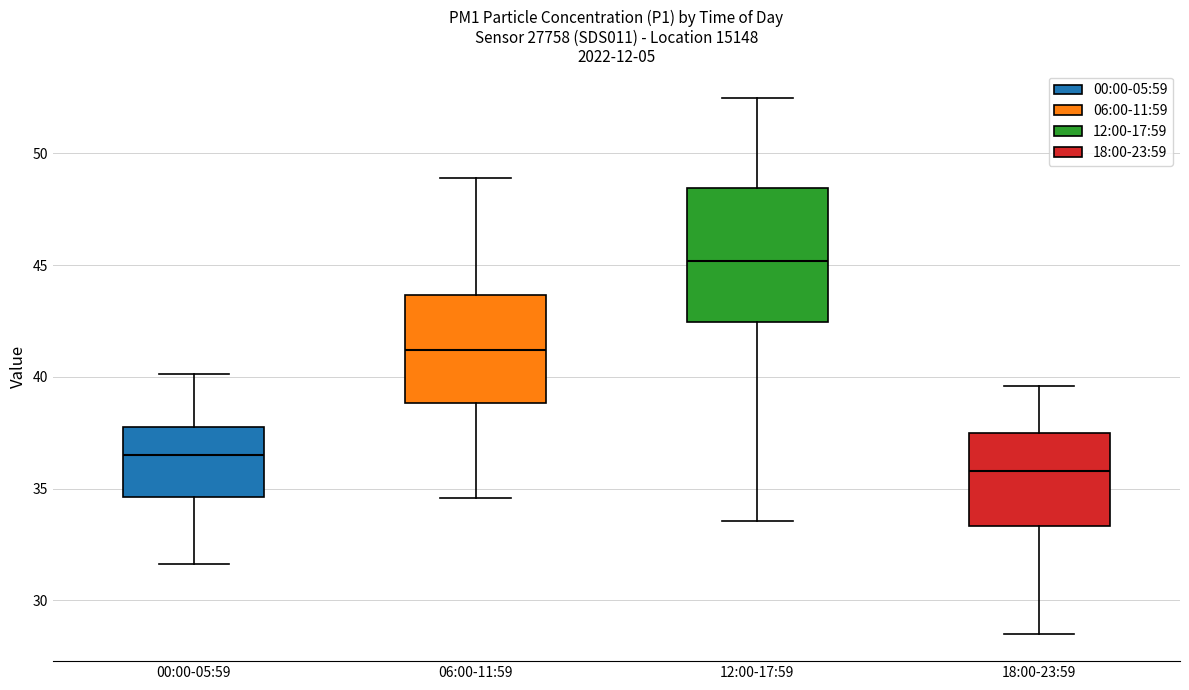

Comparing the boxes themselves (not the whiskers), which one is the tallest?

12:00-17:59